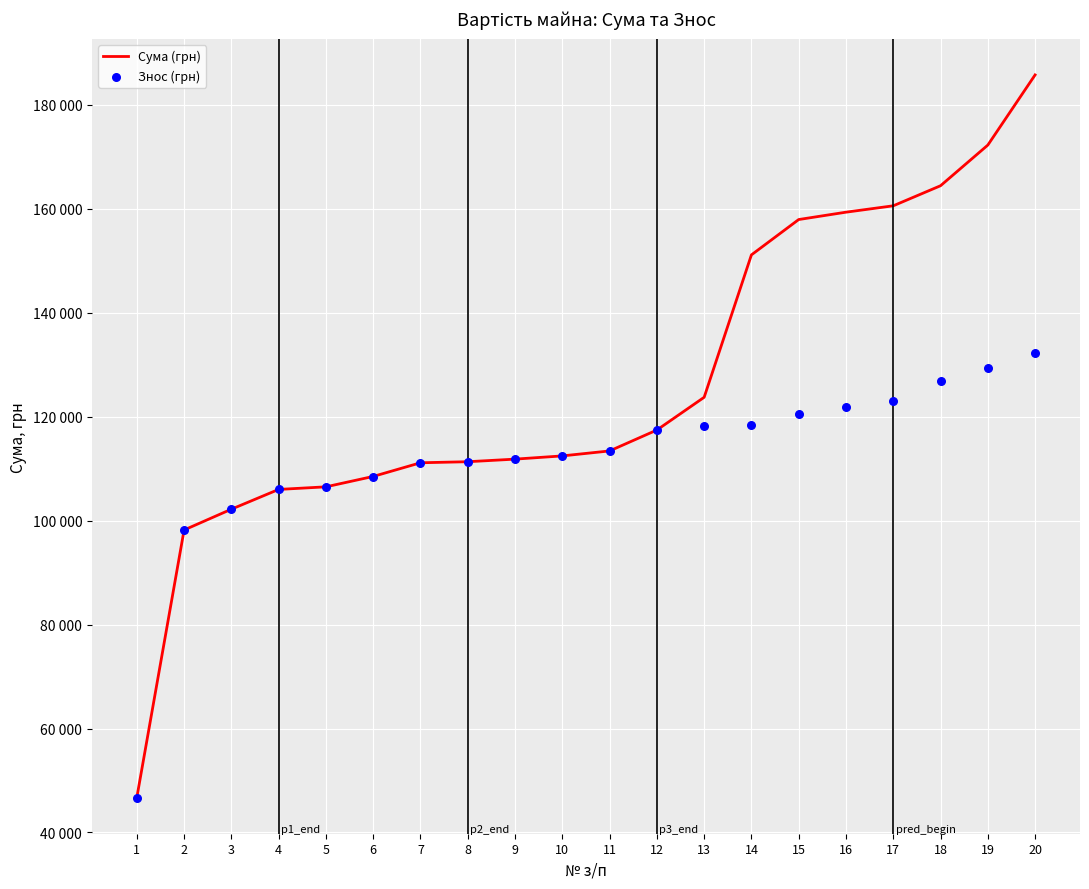

At how many categories does at least one series exceed 171089?

2